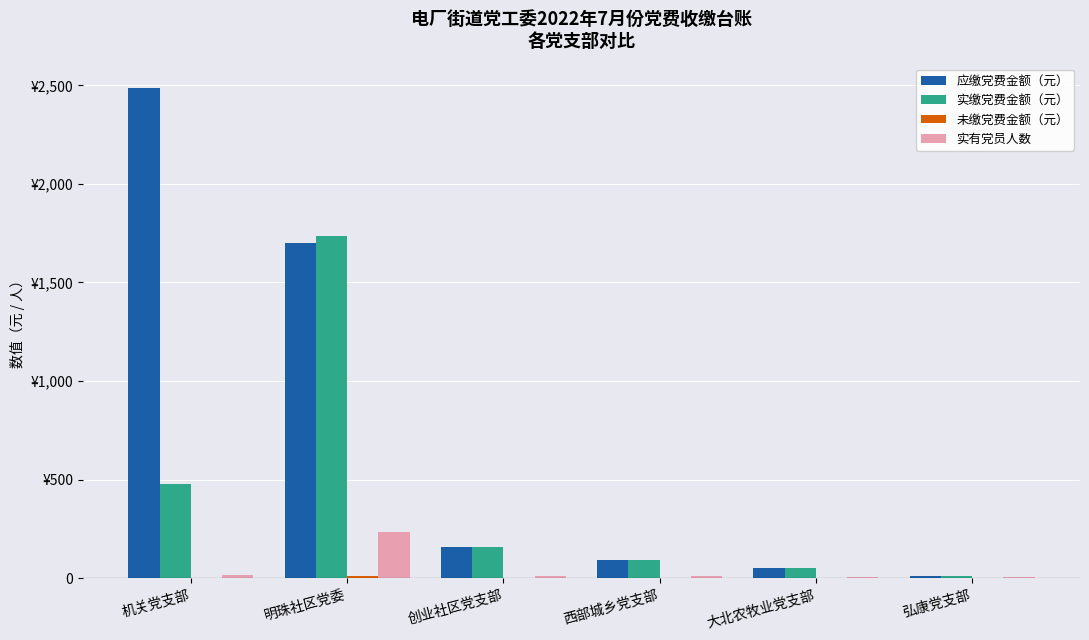

Are the bars horizontal?

No